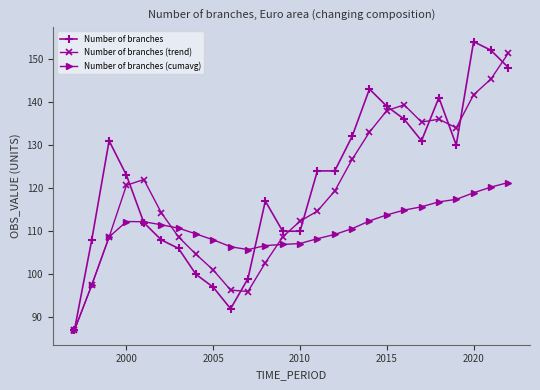

What is the value of the Number of branches point at the 11th from the left?

99.0